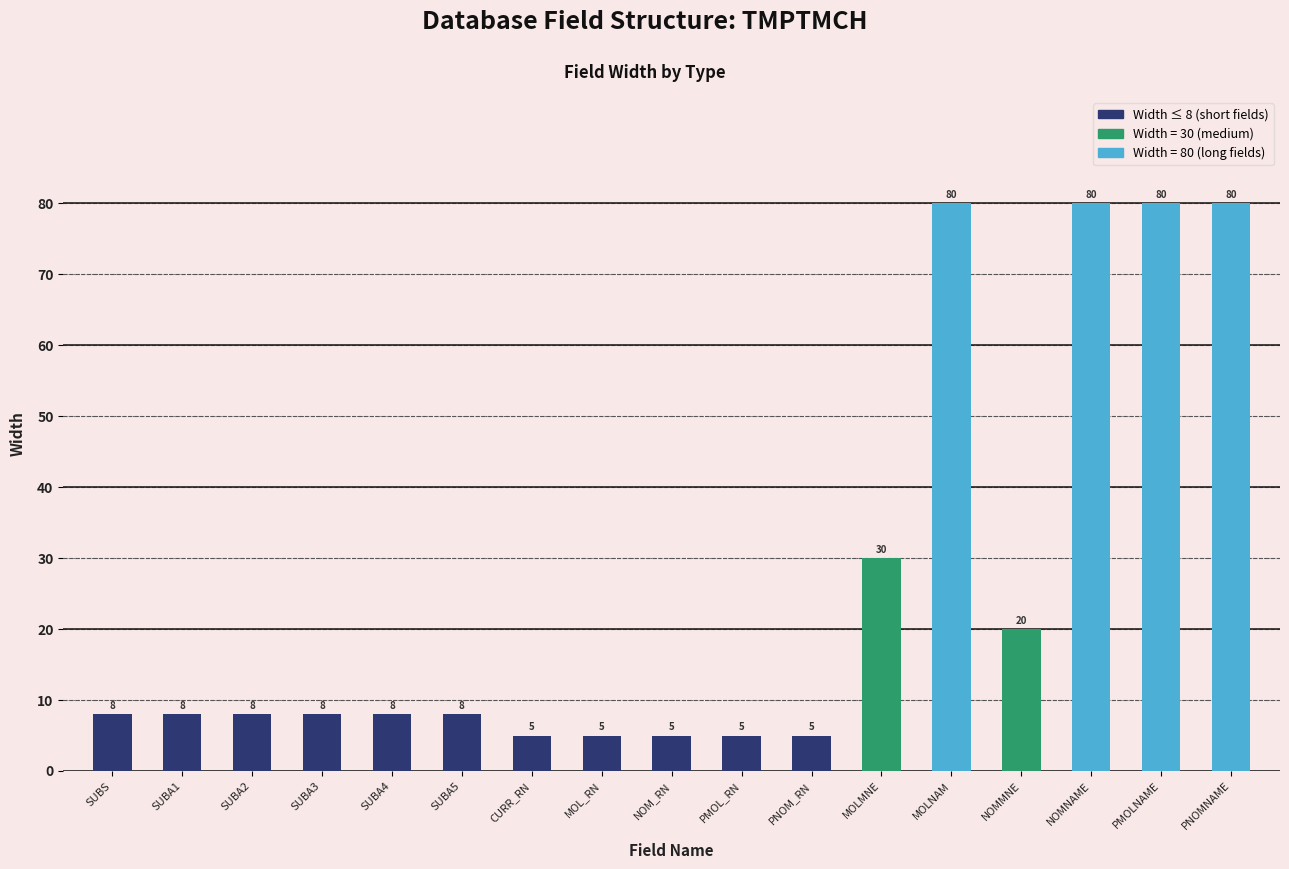

What is the greatest value displayed?

80